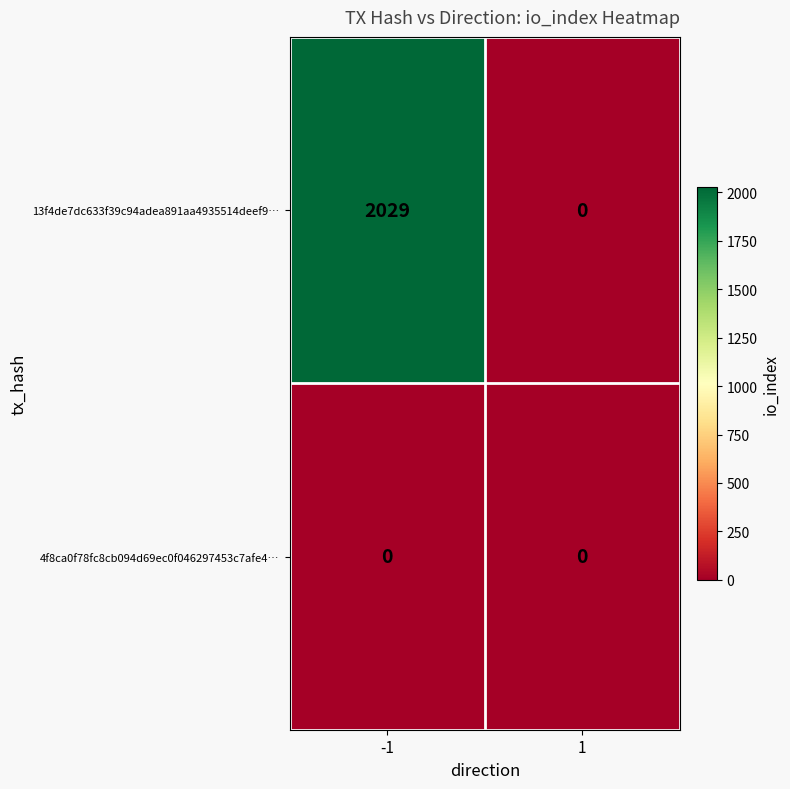

Rank the series by their maximum value, from highest to lowest.

13f4de7dc633f39c94adea891aa4935514deef9…, 4f8ca0f78fc8cb094d69ec0f046297453c7afe4…